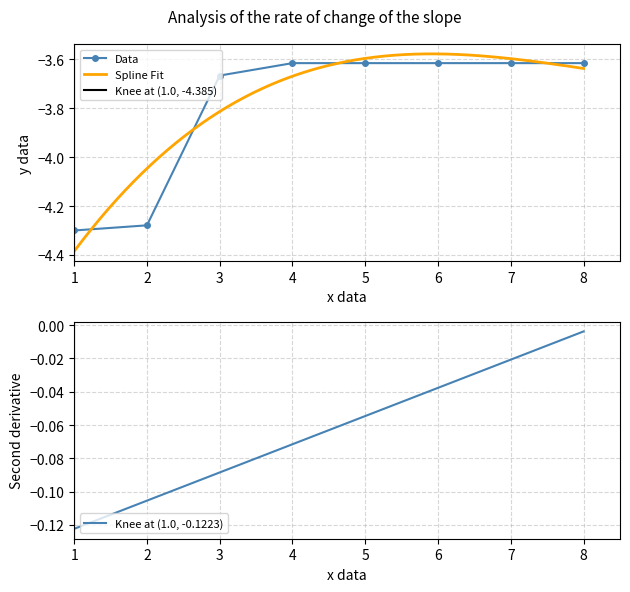

Read the value at 5.

-3.6